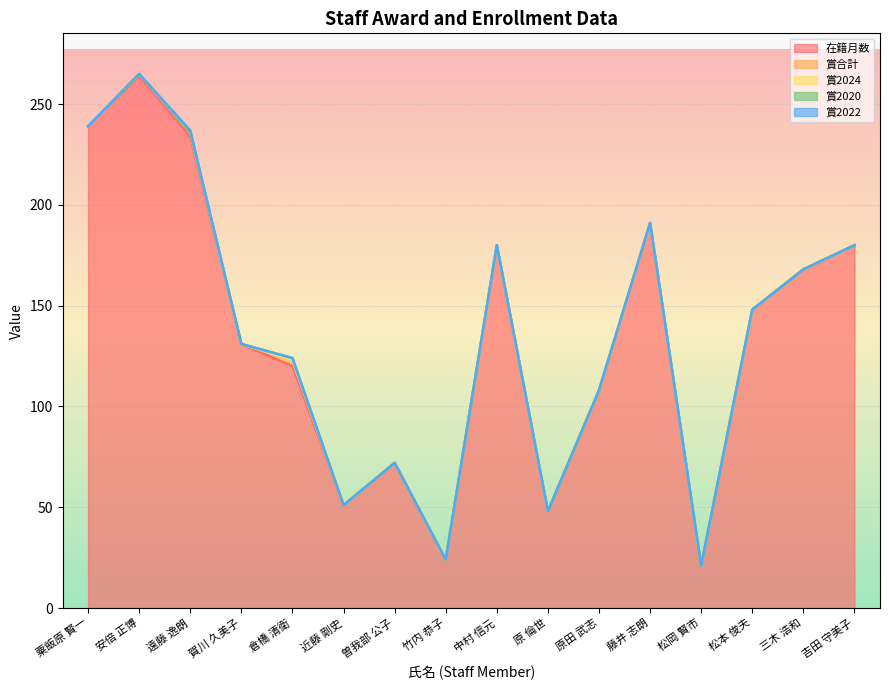

Reading right to left, extract all data points from this chart.

在籍月数: 吉田 守美子=180	三木 浩和=168	松本 俊夫=148	松岡 賢市=21	藤井 志朗=191	原田 武志=108	原 倫世=48	中村 信元=180	竹内 恭子=24	曽我部 公子=72	近藤 剛史=51	倉橋 清衛=120	賀川 久美子=131	遠藤 逸朗=234	安倍 正博=264	粟飯原 賢一=239
賞合計: 吉田 守美子=0	三木 浩和=0	松本 俊夫=0	松岡 賢市=0	藤井 志朗=0	原田 武志=0	原 倫世=0	中村 信元=0	竹内 恭子=0	曽我部 公子=0	近藤 剛史=0	倉橋 清衛=3	賀川 久美子=0	遠藤 逸朗=2	安倍 正博=1	粟飯原 賢一=0
賞2024: 吉田 守美子=0	三木 浩和=0	松本 俊夫=0	松岡 賢市=0	藤井 志朗=0	原田 武志=0	原 倫世=0	中村 信元=0	竹内 恭子=0	曽我部 公子=0	近藤 剛史=0	倉橋 清衛=0	賀川 久美子=0	遠藤 逸朗=0	安倍 正博=0	粟飯原 賢一=0
賞2020: 吉田 守美子=0	三木 浩和=0	松本 俊夫=0	松岡 賢市=0	藤井 志朗=0	原田 武志=0	原 倫世=0	中村 信元=0	竹内 恭子=0	曽我部 公子=0	近藤 剛史=0	倉橋 清衛=1	賀川 久美子=0	遠藤 逸朗=0	安倍 正博=0	粟飯原 賢一=0
賞2022: 吉田 守美子=0	三木 浩和=0	松本 俊夫=0	松岡 賢市=0	藤井 志朗=0	原田 武志=0	原 倫世=0	中村 信元=0	竹内 恭子=0	曽我部 公子=0	近藤 剛史=0	倉橋 清衛=0	賀川 久美子=0	遠藤 逸朗=1	安倍 正博=0	粟飯原 賢一=0